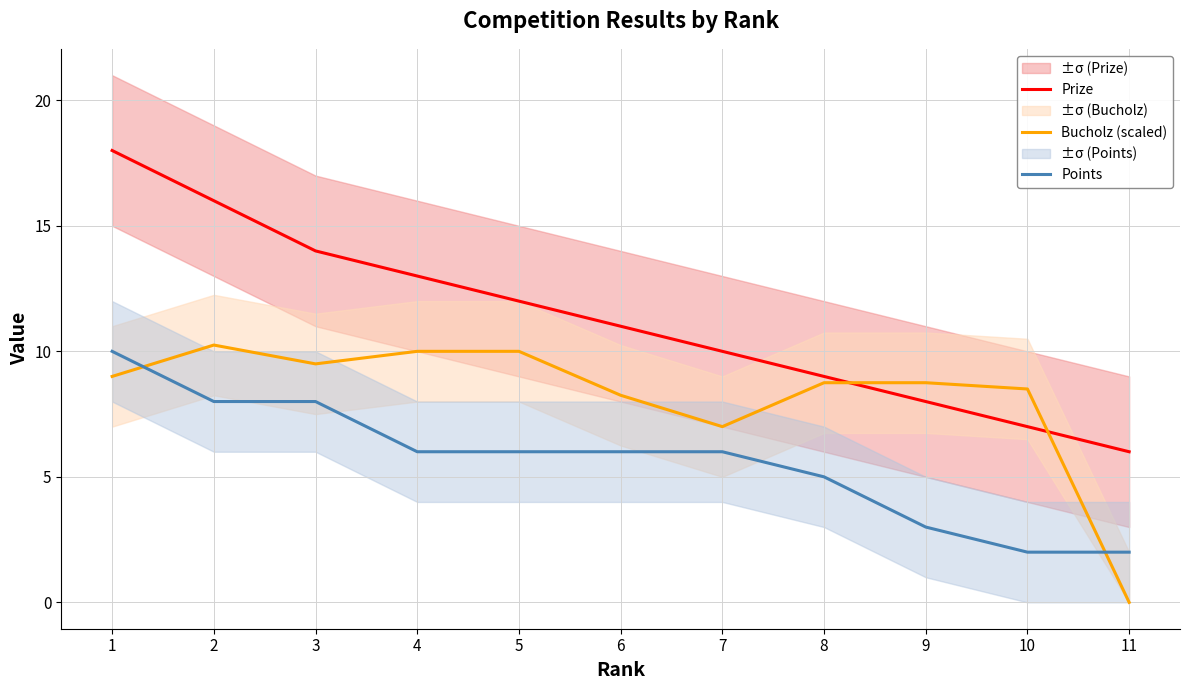

At which category does Bucholz (scaled) reach its first local peak?

2